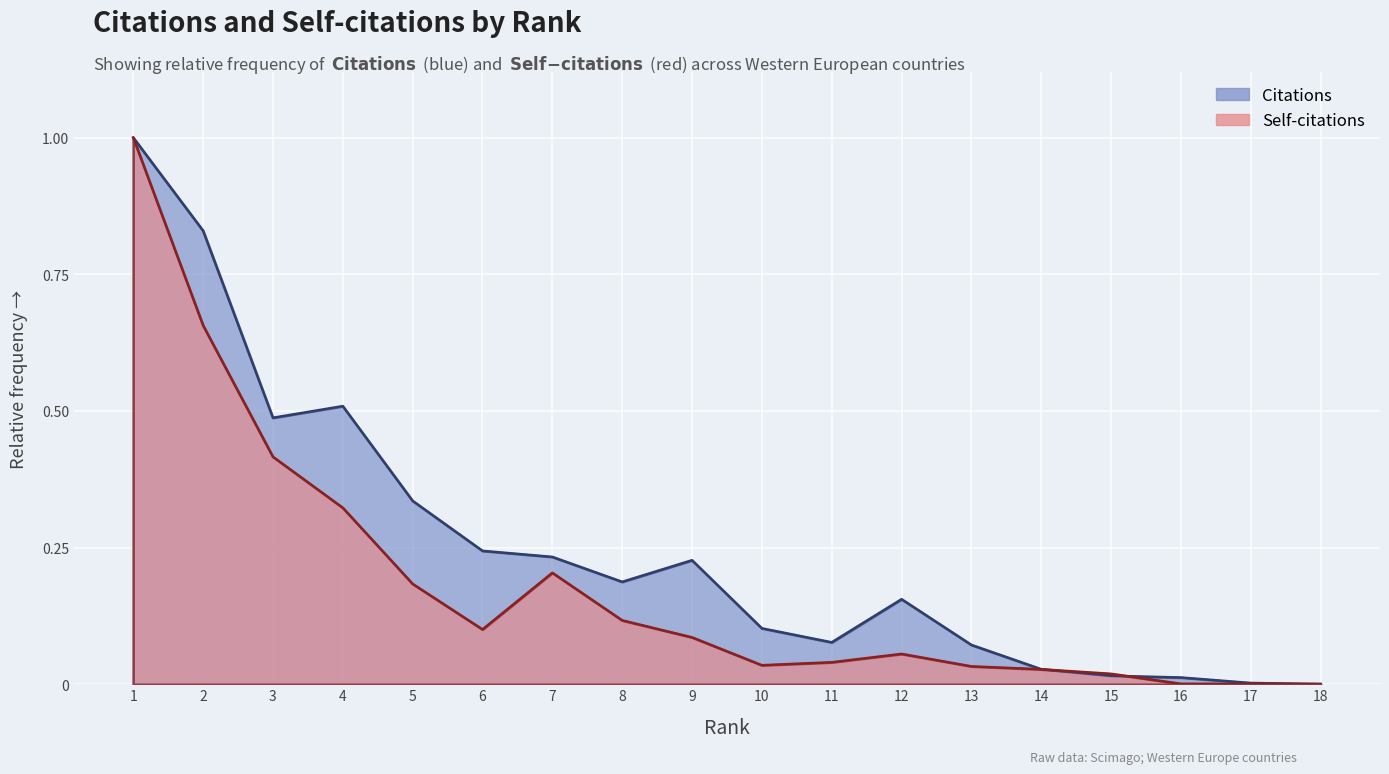

Rank the series at 3 from lowest to highest value.

Self-citations, Citations